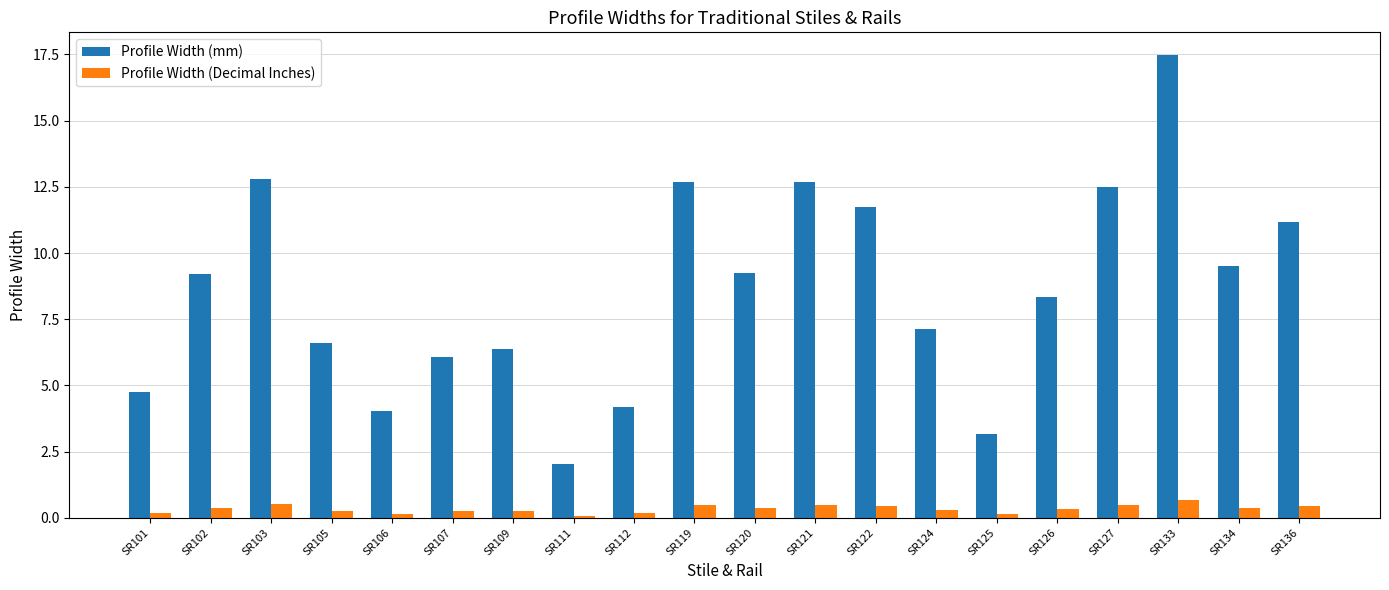

Which series changed the most between SR109 and SR134?

Profile Width (mm)